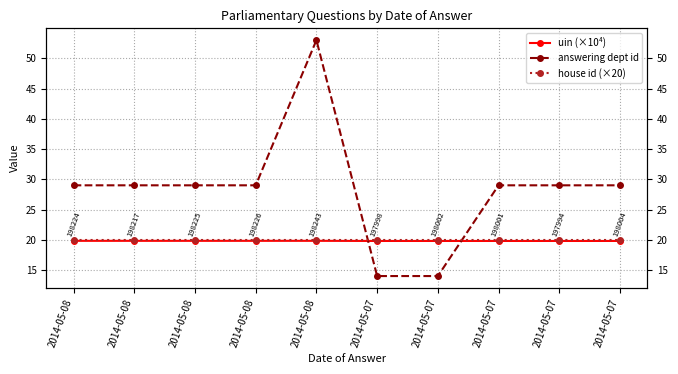

Reading left to right, extract all data points from this chart.

uin (×10⁴): 2014-05-08=19.8	2014-05-08=19.8	2014-05-08=19.8	2014-05-08=19.8	2014-05-08=19.8	2014-05-07=19.8	2014-05-07=19.8	2014-05-07=19.8	2014-05-07=19.8	2014-05-07=19.8
answering dept id: 2014-05-08=29.0	2014-05-08=29.0	2014-05-08=29.0	2014-05-08=29.0	2014-05-08=53.0	2014-05-07=14.0	2014-05-07=14.0	2014-05-07=29.0	2014-05-07=29.0	2014-05-07=29.0
house id (×20): 2014-05-08=20.0	2014-05-08=20.0	2014-05-08=20.0	2014-05-08=20.0	2014-05-08=20.0	2014-05-07=20.0	2014-05-07=20.0	2014-05-07=20.0	2014-05-07=20.0	2014-05-07=20.0